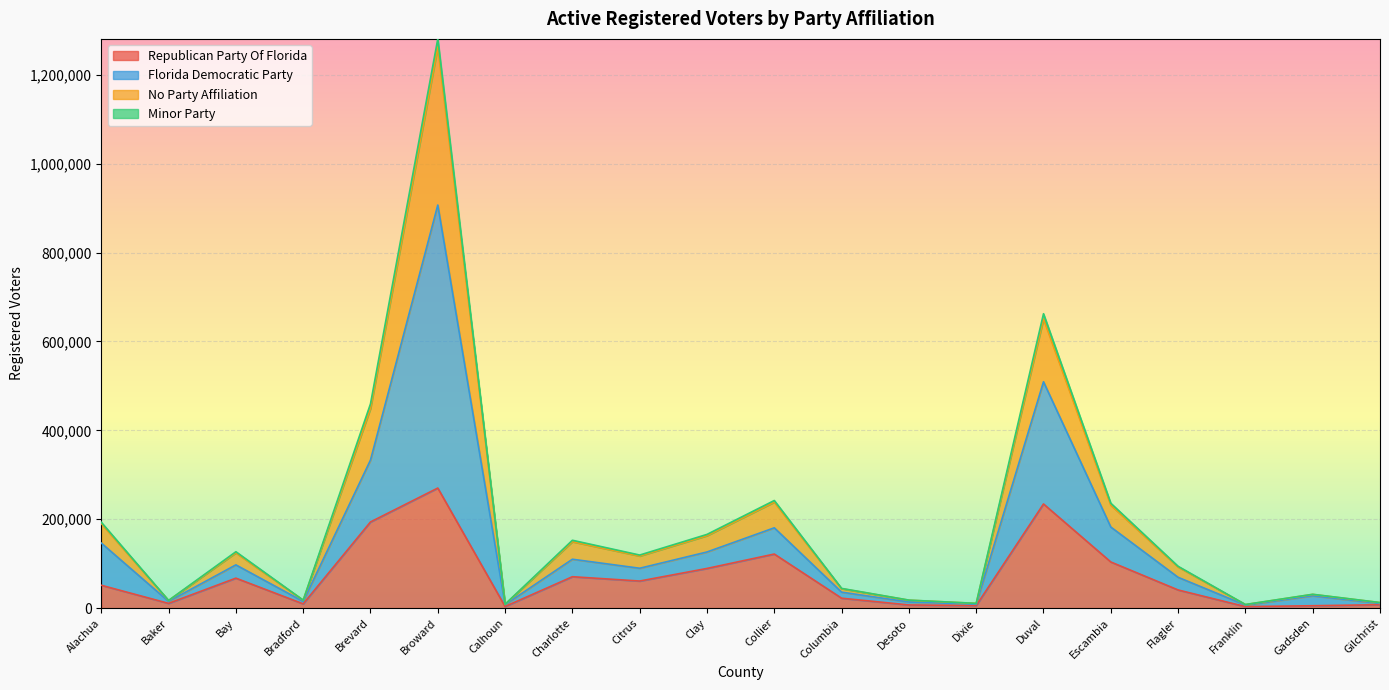

The value of Republican Party Of Florida at Collier is 160124. True or false?

False